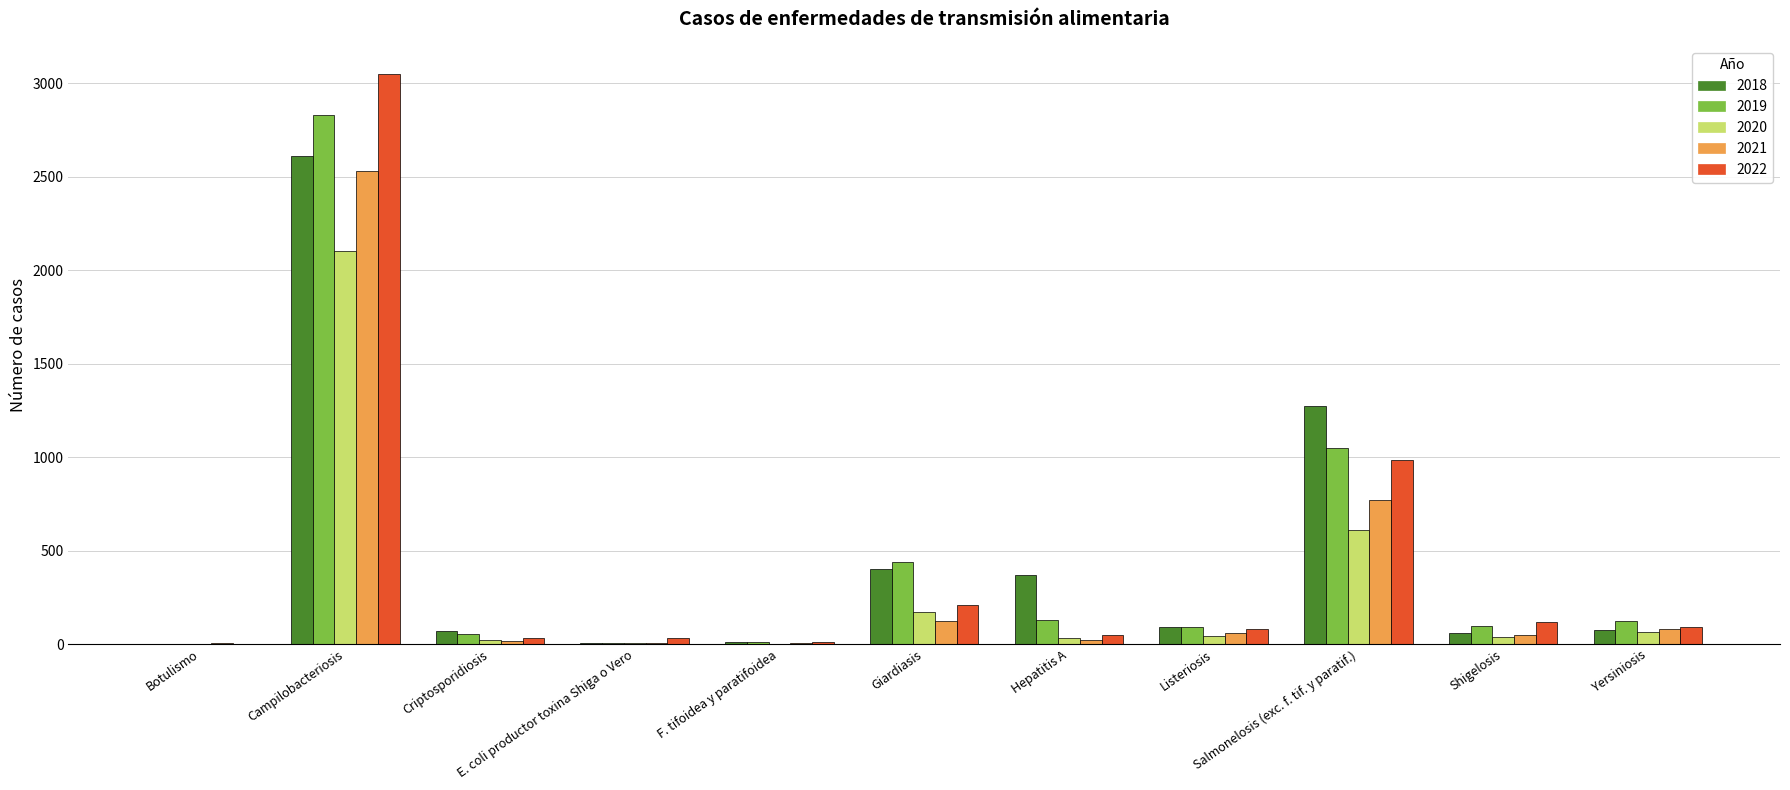

Count the number of data series in this chart.

5